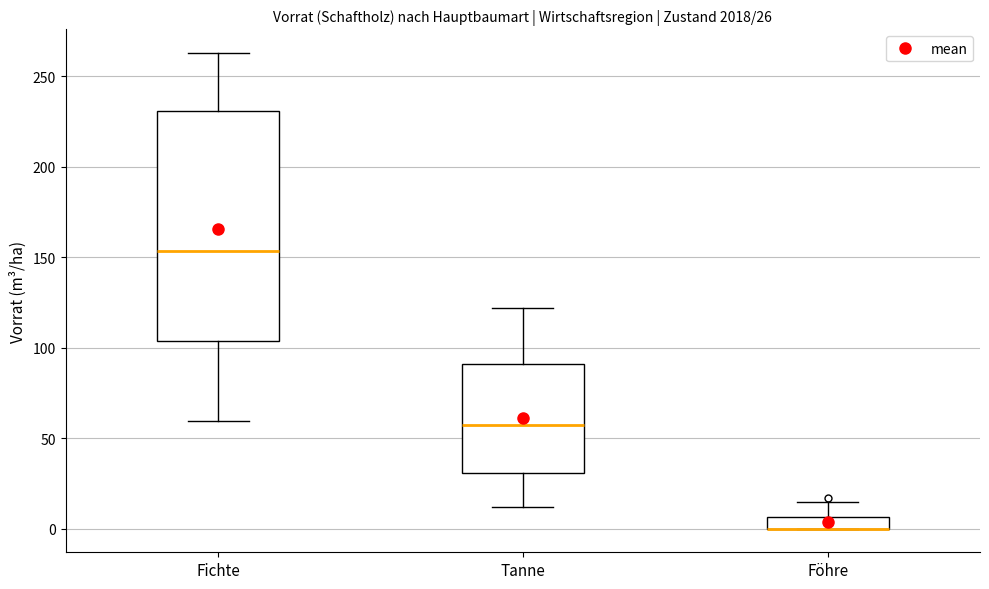

Which box is the tallest, from its lower edge to its upper edge?

Fichte